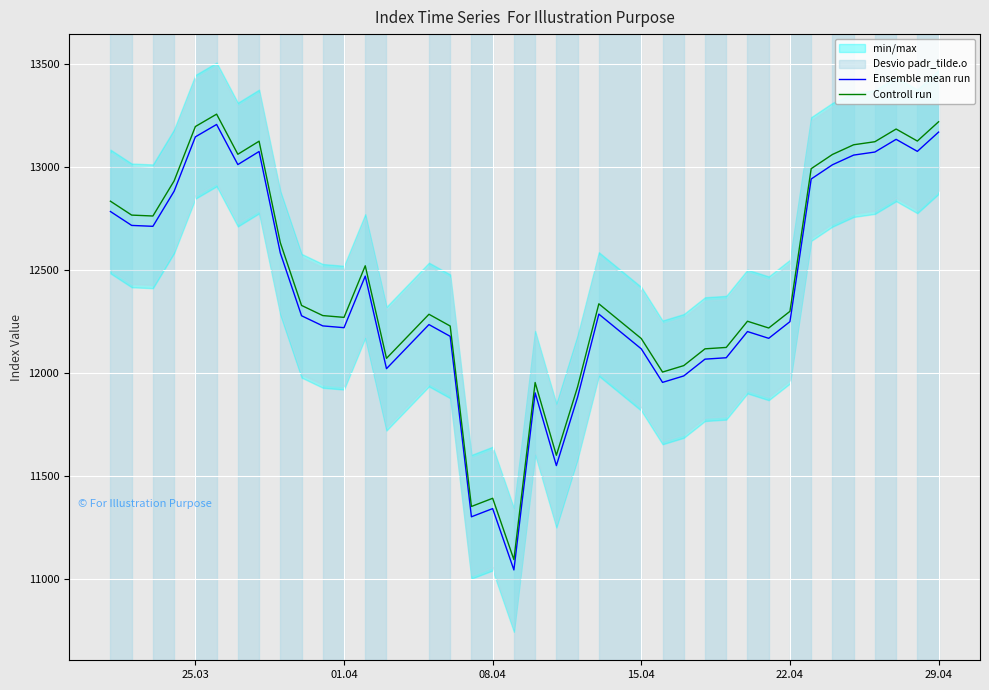

True or false: Controll run and Ensemble mean run cross at least once.

False